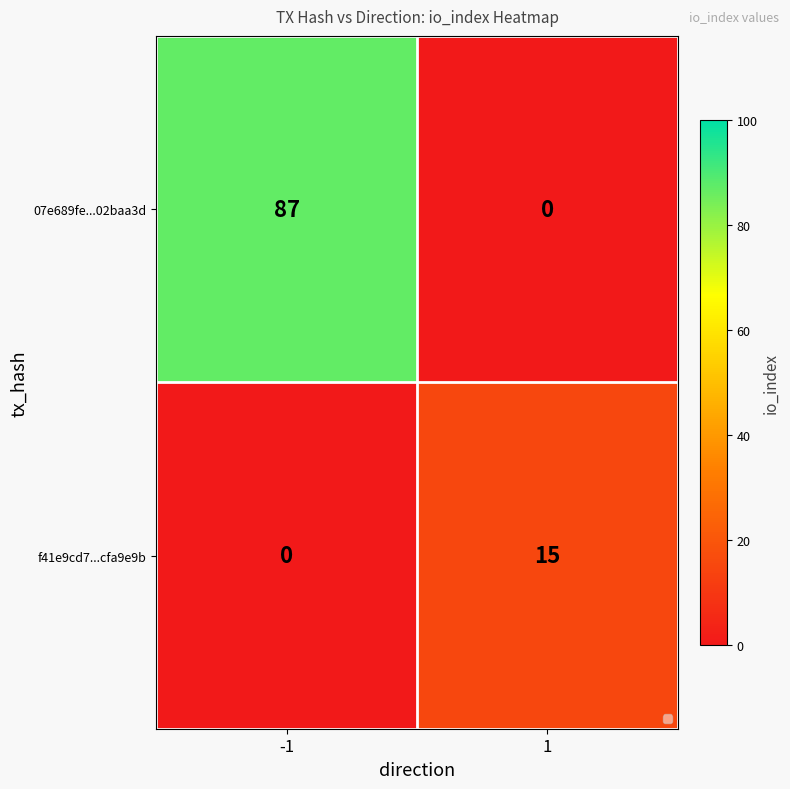

What is the spread (max minus min) of values at -1?

87